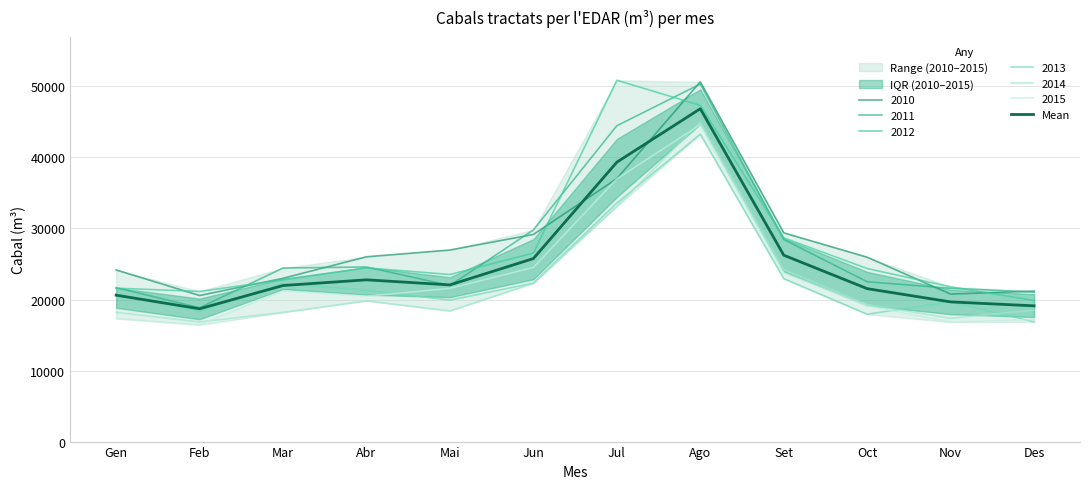

What is the sum of all values?

304615.8